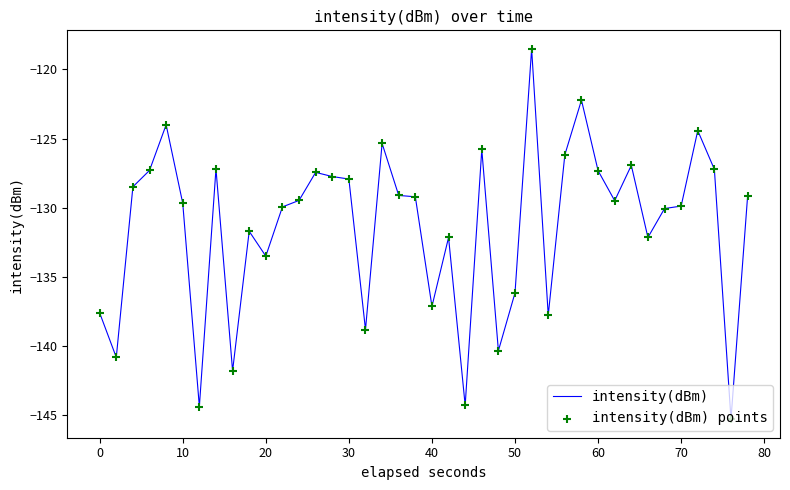

What is the smallest value displayed?

-145.3